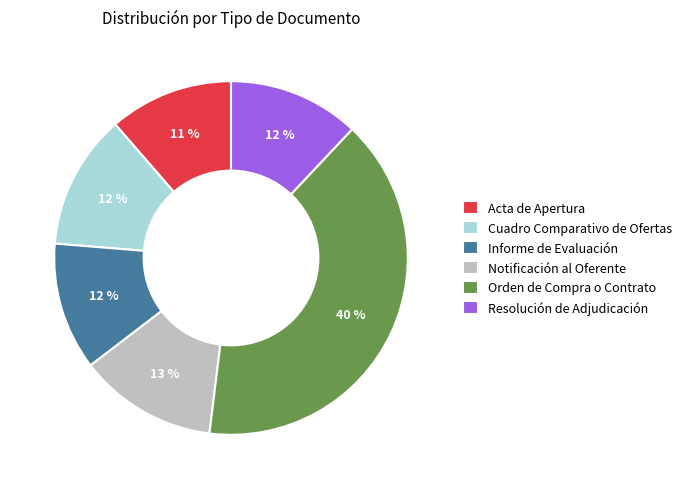

To the nearest percent, what is the difference between the largest and smallest slice percentages?

29%